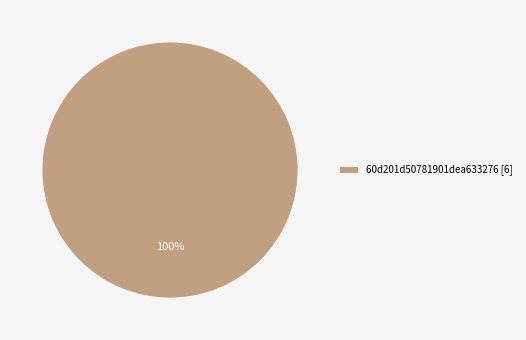

How many slices are in this pie chart?

1